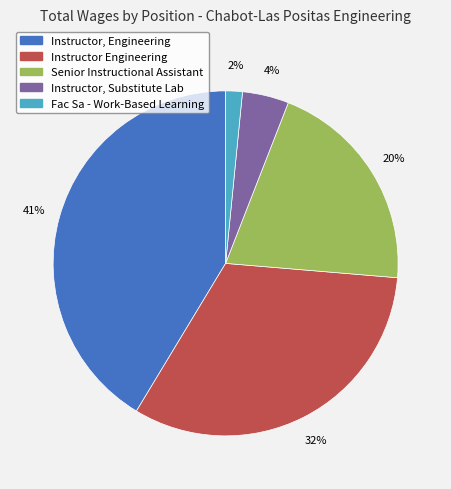

Does Fac Sa - Work-Based Learning account for over 50% of the chart?

No